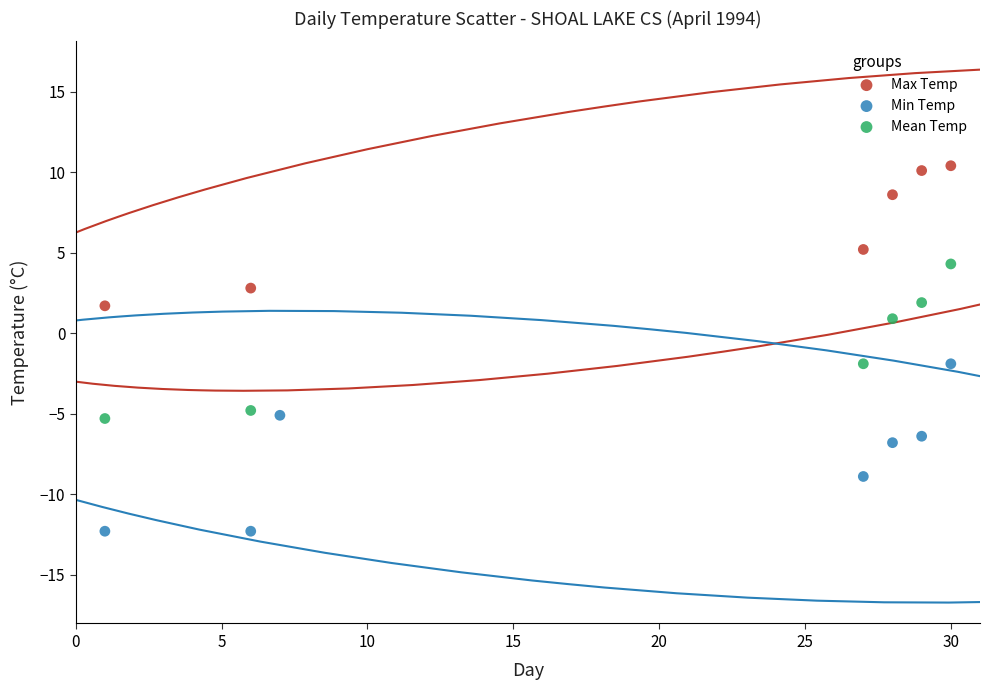

Which series contains the highest Y value?

Max Temp